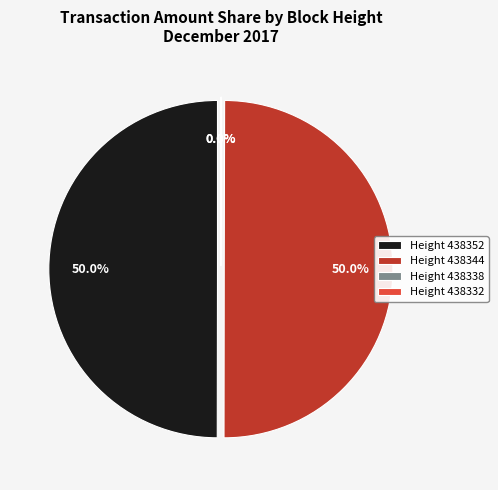

Does any single category account for the majority?

No